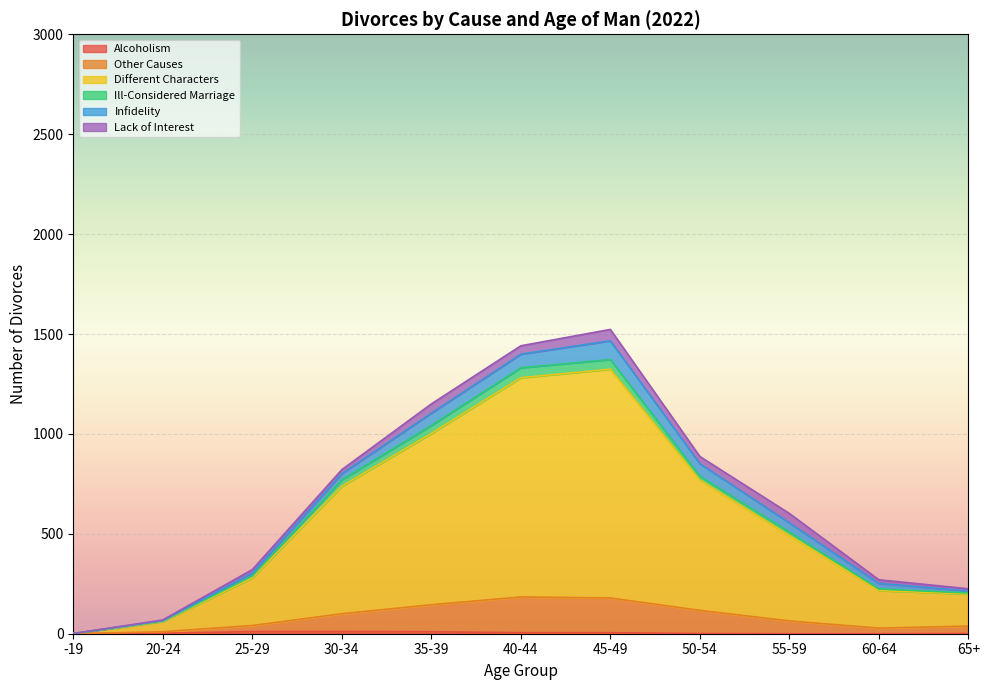

What is the sum of all Different Characters values?

6594